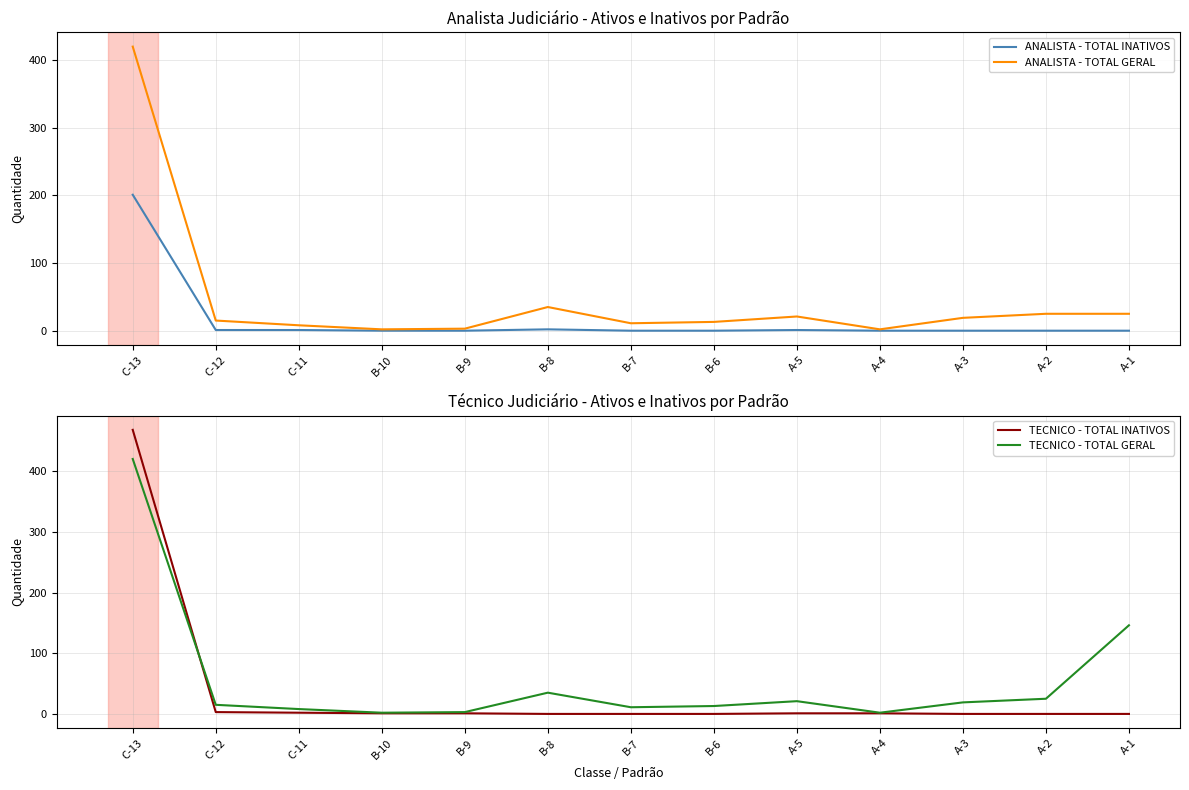

Rank the series by their average value, from highest to lowest.

TECNICO - TOTAL GERAL, ANALISTA - TOTAL GERAL, TECNICO - TOTAL INATIVOS, ANALISTA - TOTAL INATIVOS